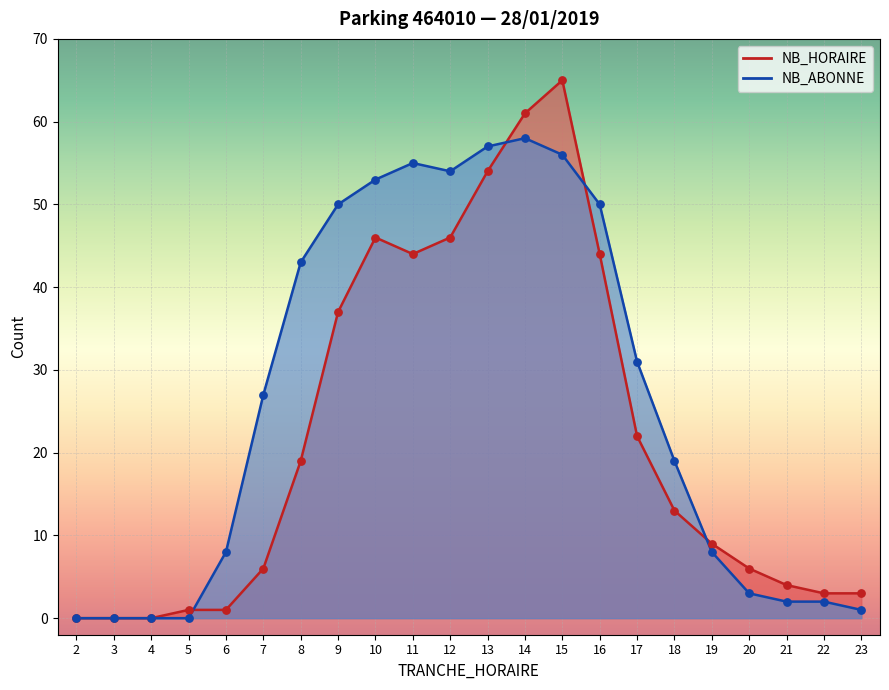

At which category is the sum across all series the highest?

15